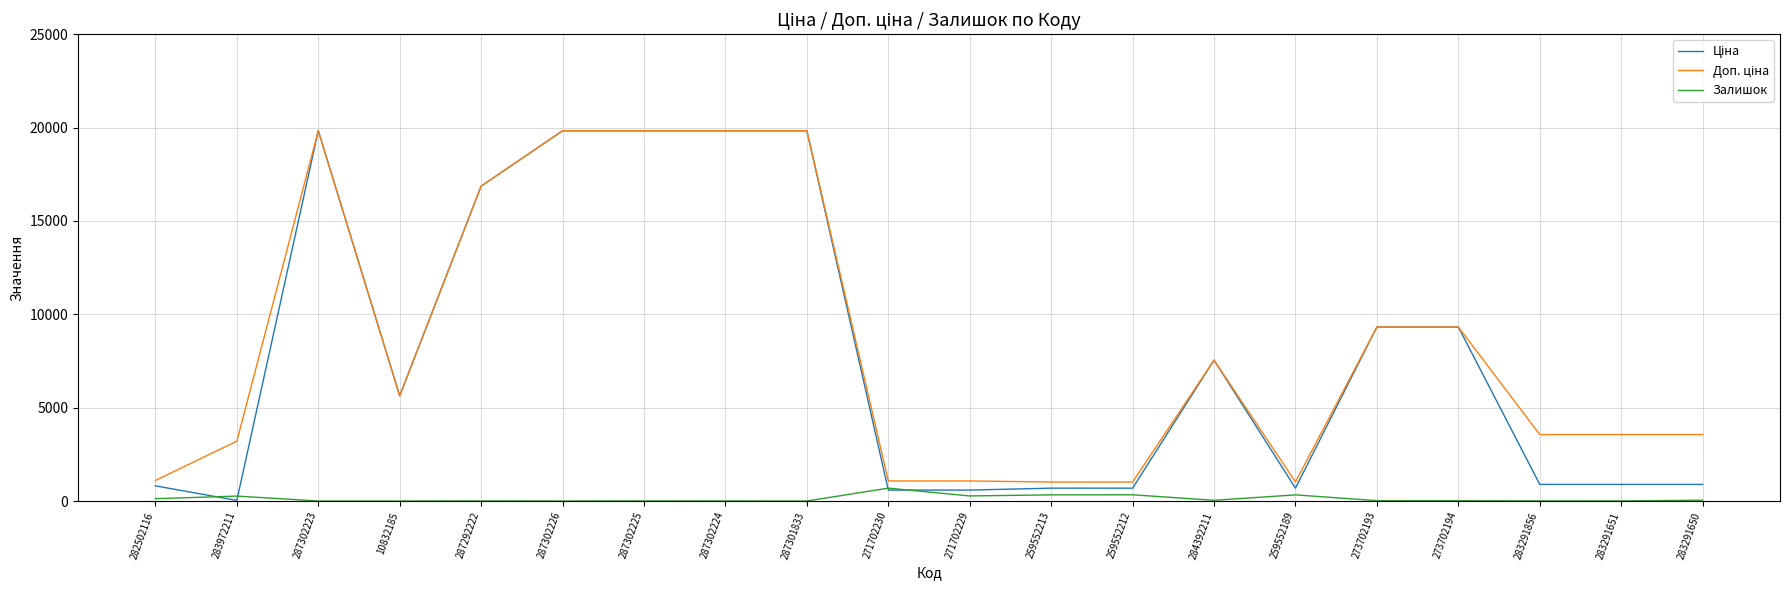

Does the chart have visible grid lines?

Yes